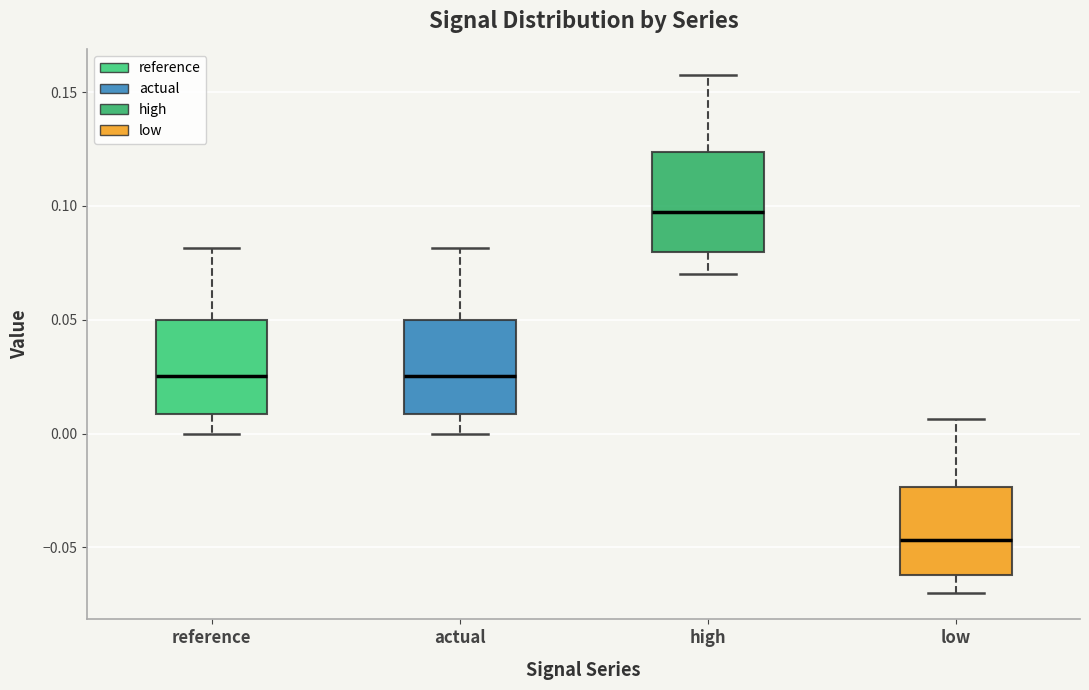

Reading left to right, read every box against the y-axis: the position of its median line, the range the box covers, and the ends of its whiskers. The values are not printed on the chart, so give them approximately, as read against the axis.

reference: median 0.025, box 0.010 to 0.050, whiskers 0.000 to 0.080
actual: median 0.025, box 0.010 to 0.050, whiskers 0.000 to 0.080
high: median 0.100, box 0.080 to 0.125, whiskers 0.070 to 0.160
low: median -0.045, box -0.060 to -0.025, whiskers -0.070 to 0.005